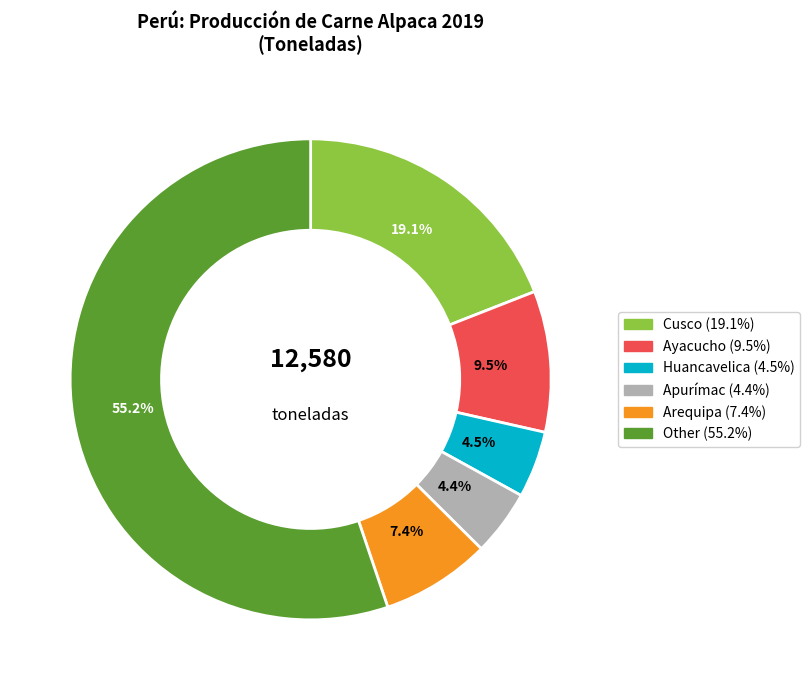

Count the number of slices in the pie.

6